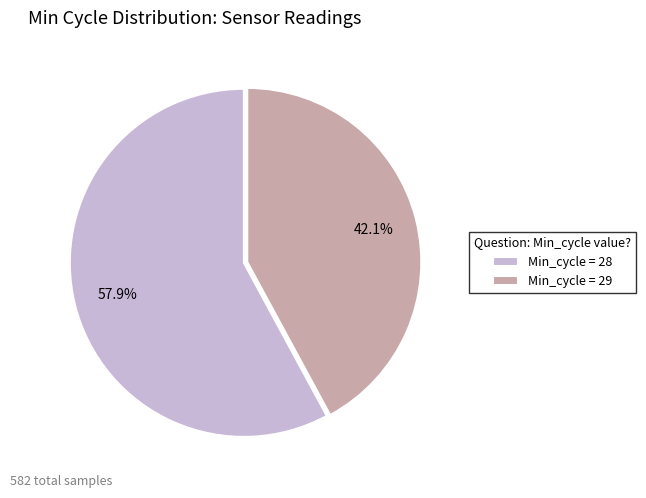

Count the number of slices in the pie.

2